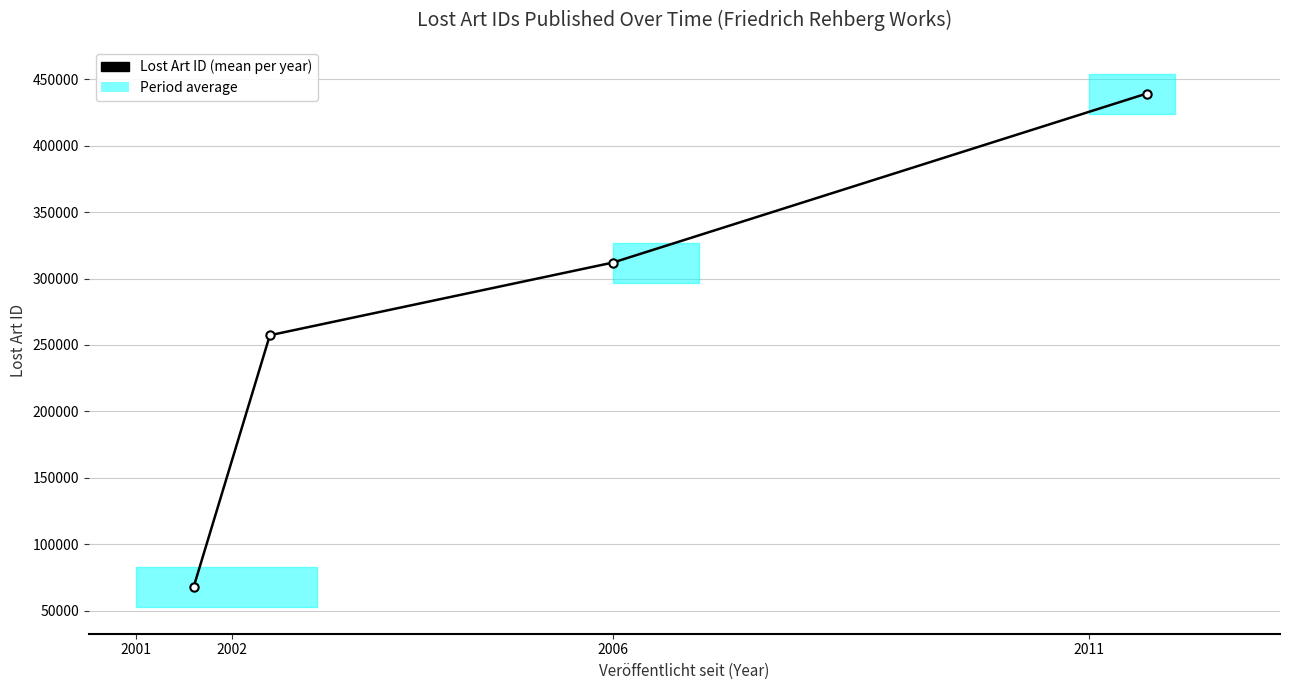

Where does the data first go above 311989?

2006